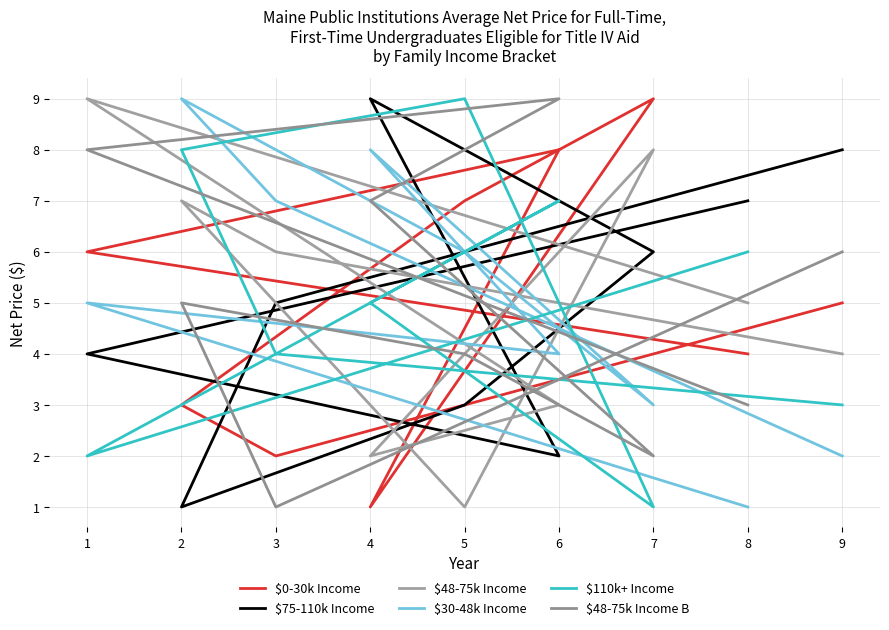

Where do $48-75k Income and $110k+ Income first cross each other?

3 and 2